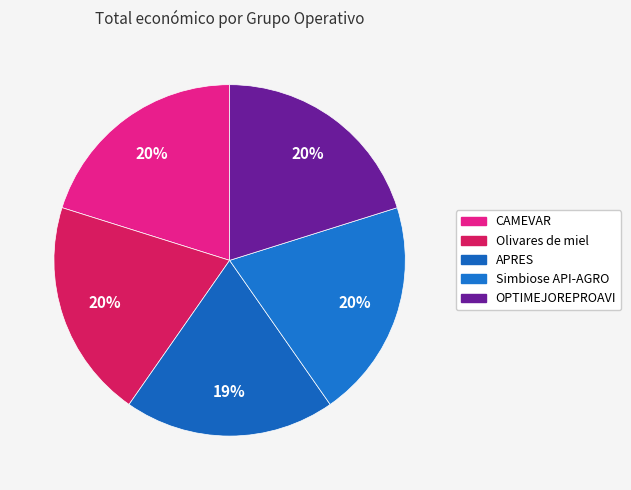

Is it true that CAMEVAR is 20% of the pie?

True